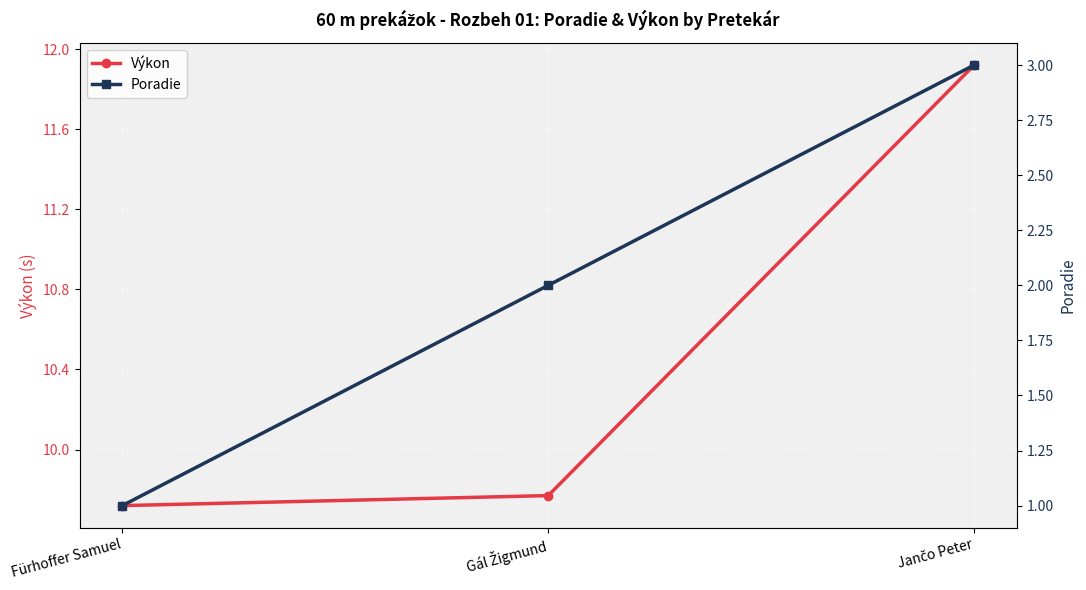

What is the label of the 3rd point from the left?

Jančo Peter